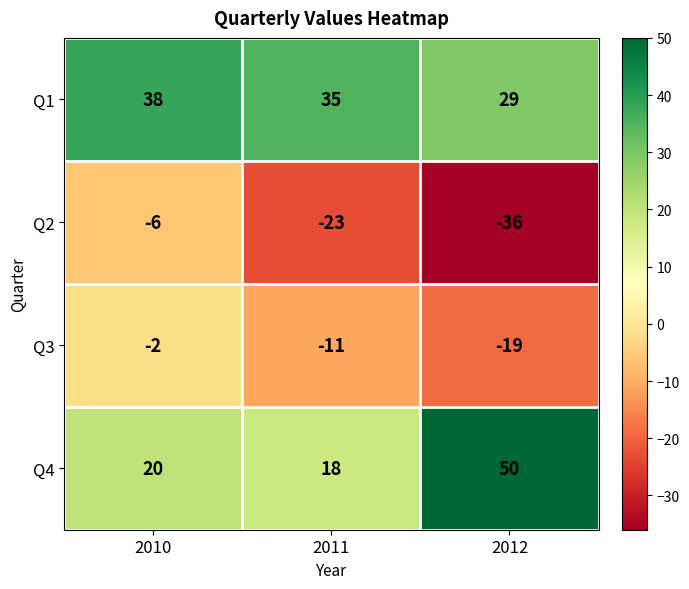

What value does the Q1 series have at 2011?

35